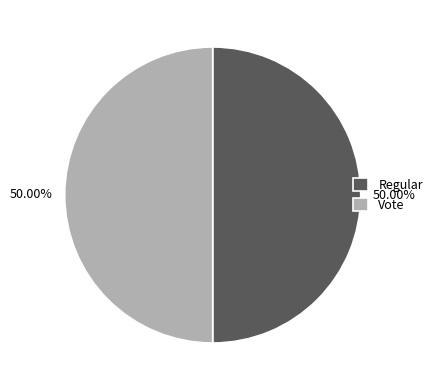

Combined, do Regular and Vote account for over 50%?

Yes